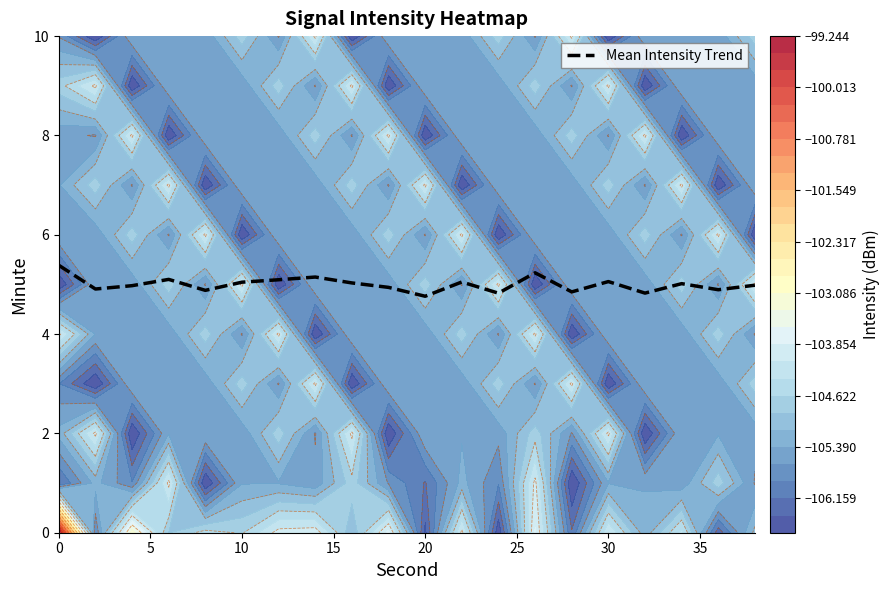

The Mean Intensity Trend series shows 5.0 at 10. True or false?

True